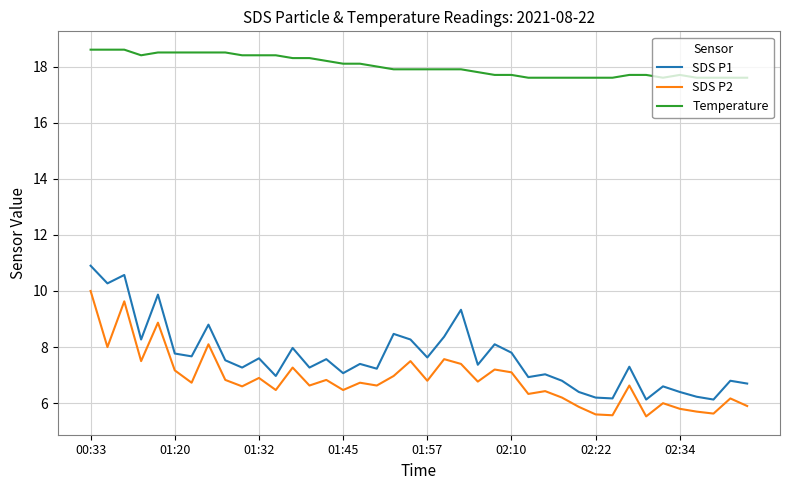

What is the smallest value displayed?

5.5